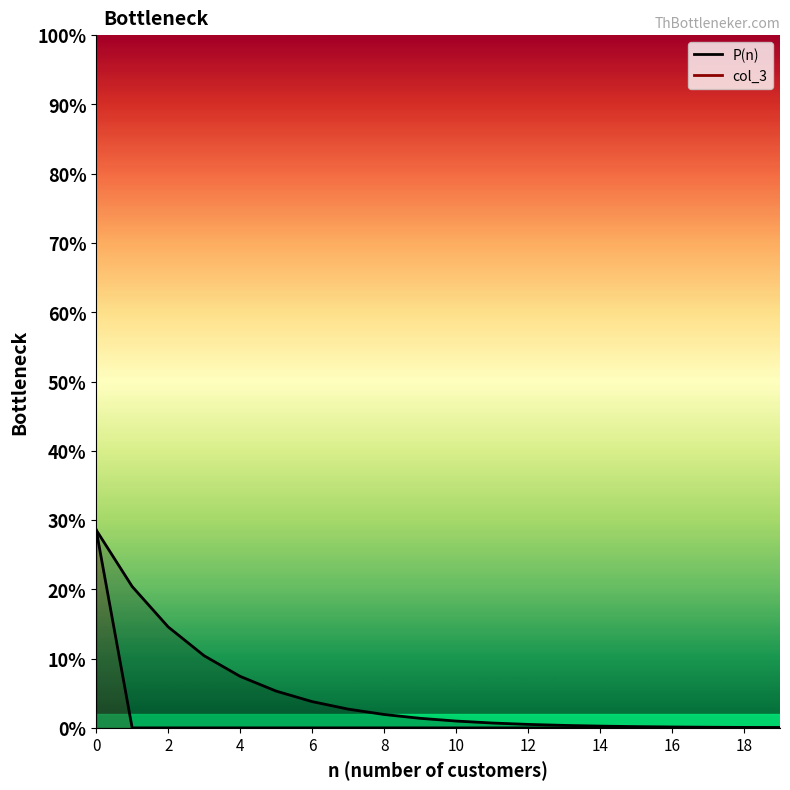

Is it true that P(n) equals 0.0 at 8?

True